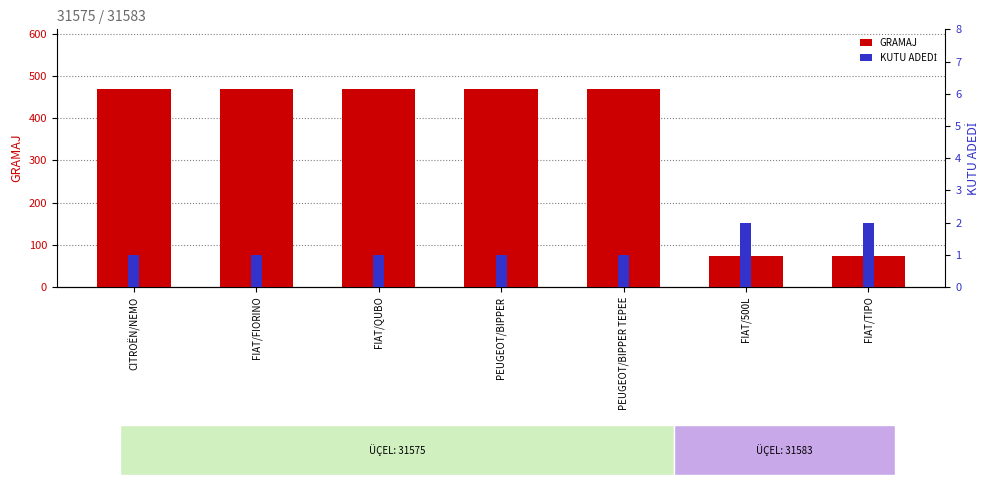

What is the spread (max minus min) of values at FIAT/500L?

71